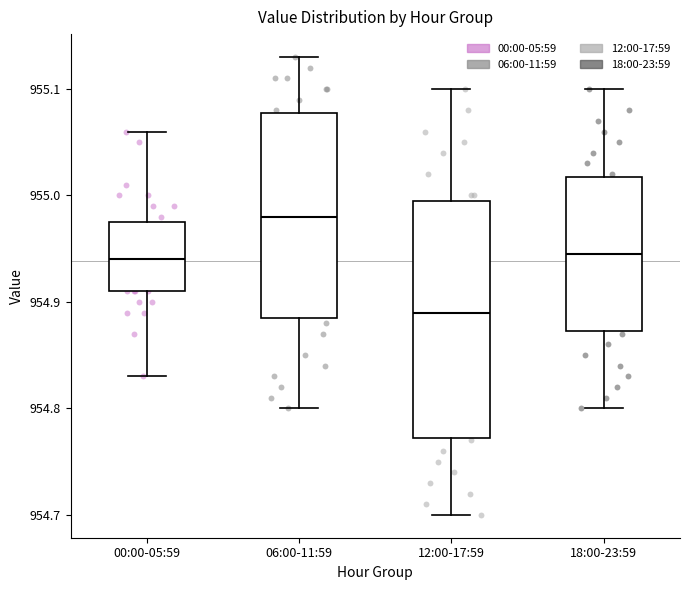

Which box is the tallest, from its lower edge to its upper edge?

12:00-17:59